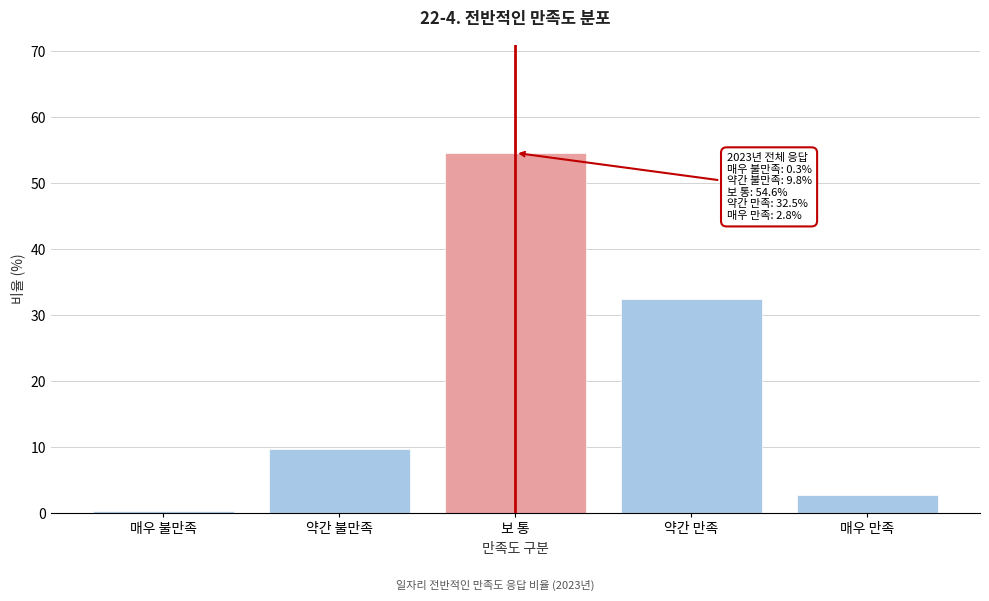

Reading left to right, list all the values displayed in this chart.

매우 불만족=0.3	약간 불만족=9.8	보 통=54.6	약간 만족=32.5	매우 만족=2.8